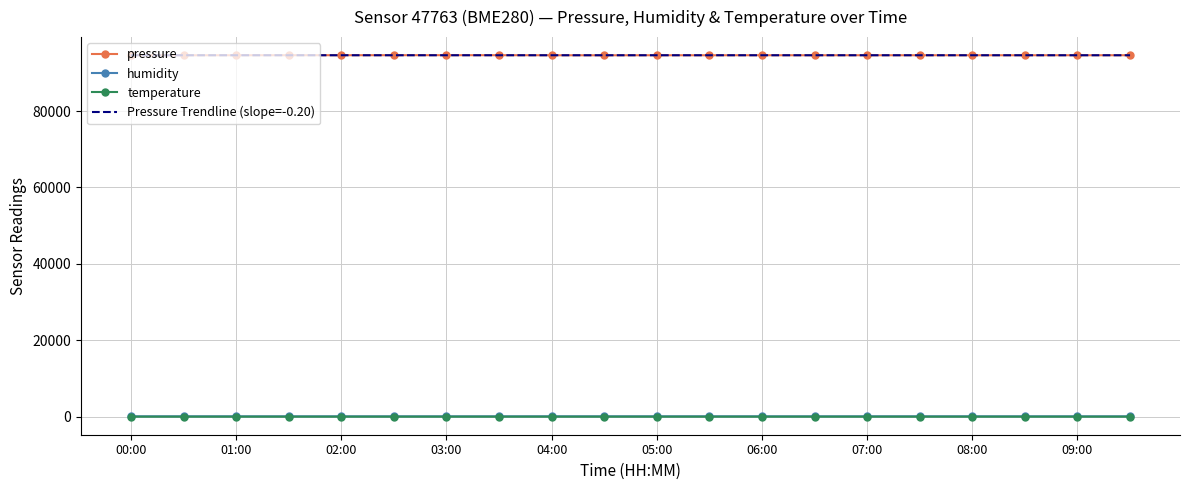

What are all the series names shown in the legend?

pressure, humidity, temperature, Pressure Trendline (slope=-0.20)